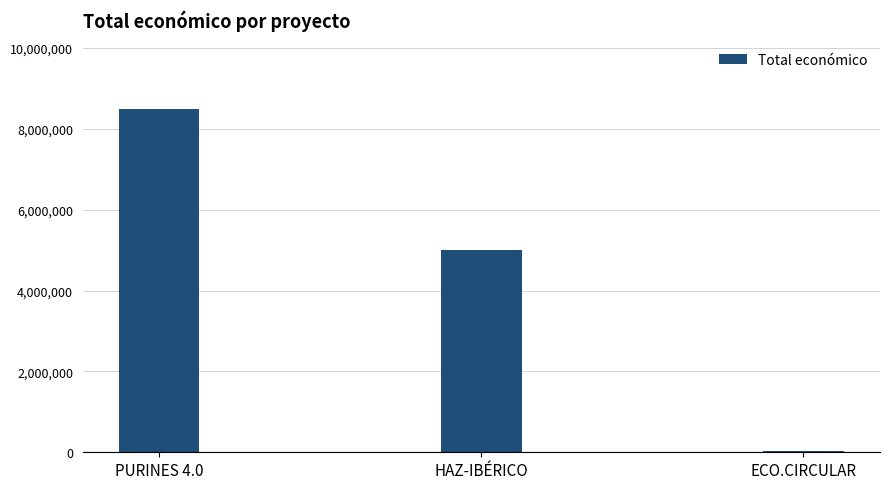

List the labels in order of value, smallest first.

ECO.CIRCULAR, HAZ-IBÉRICO, PURINES 4.0